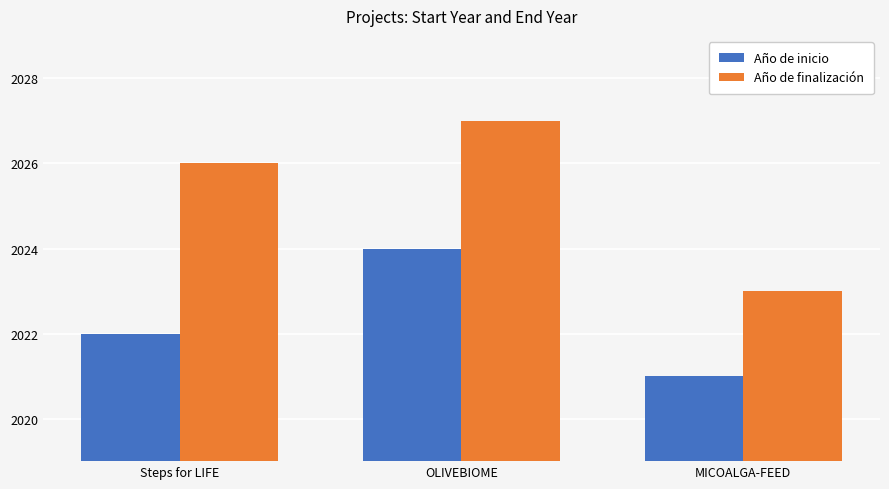

What position from the left is Steps for LIFE?

1